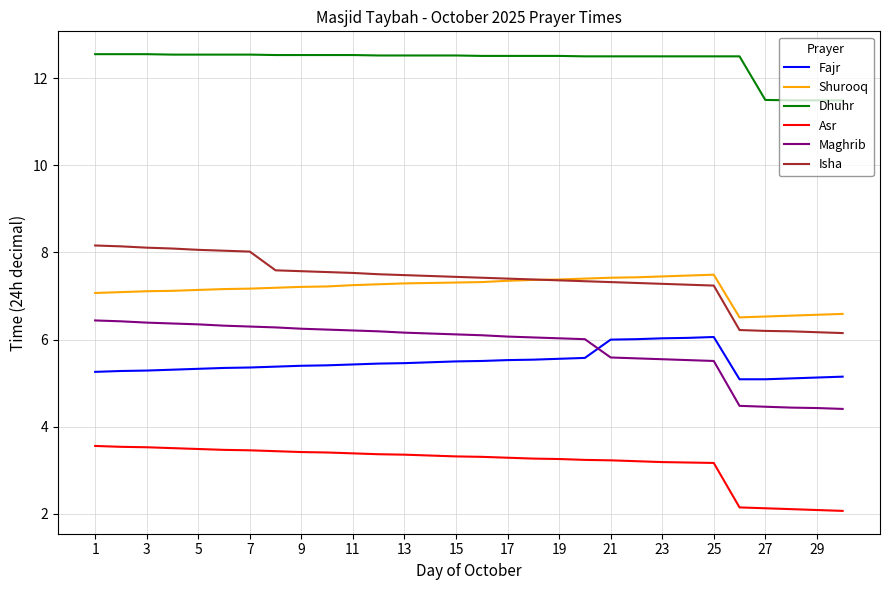

What is the maximum value shown in the chart?

12.6